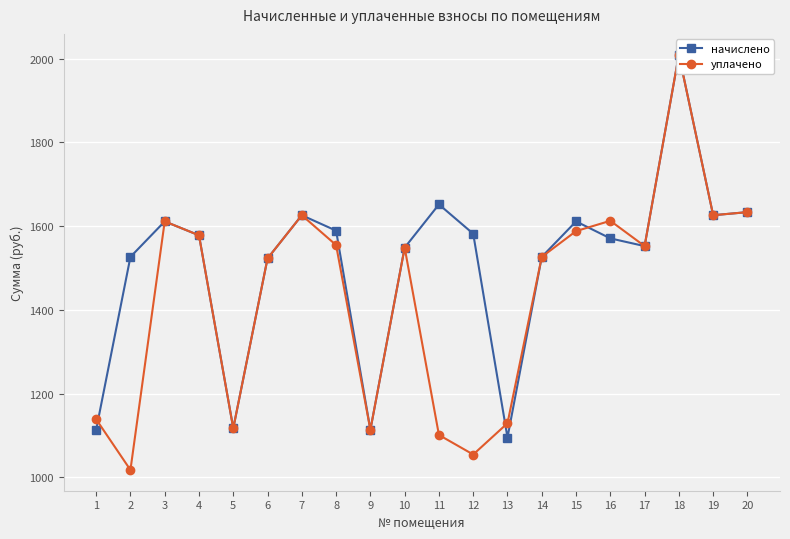

What is the total value across all series at 2?

2544.1